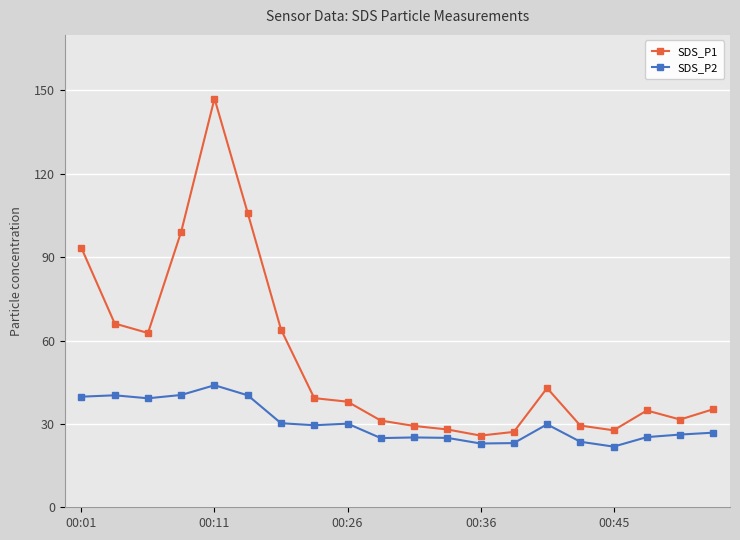

Which series has the largest total across all categories?

SDS_P1